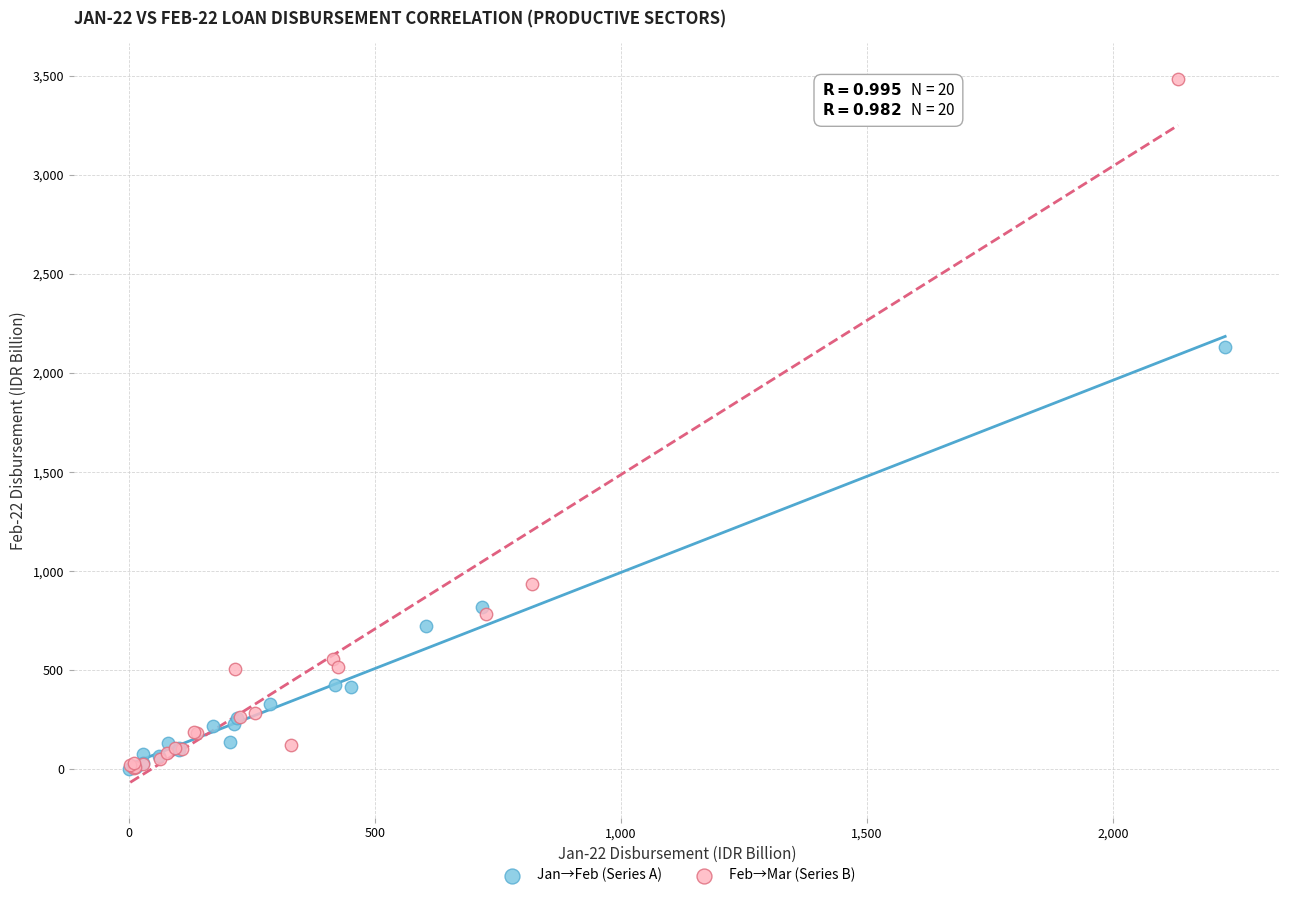

Which series contains the highest Y value?

Feb→Mar (Series B)